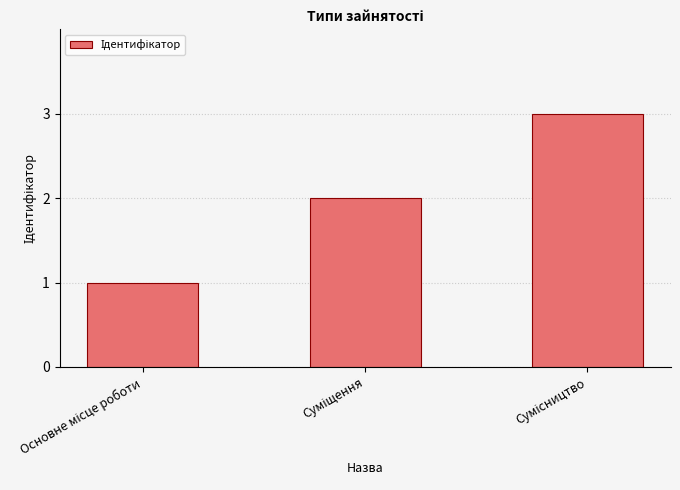

What is the smallest value displayed?

1